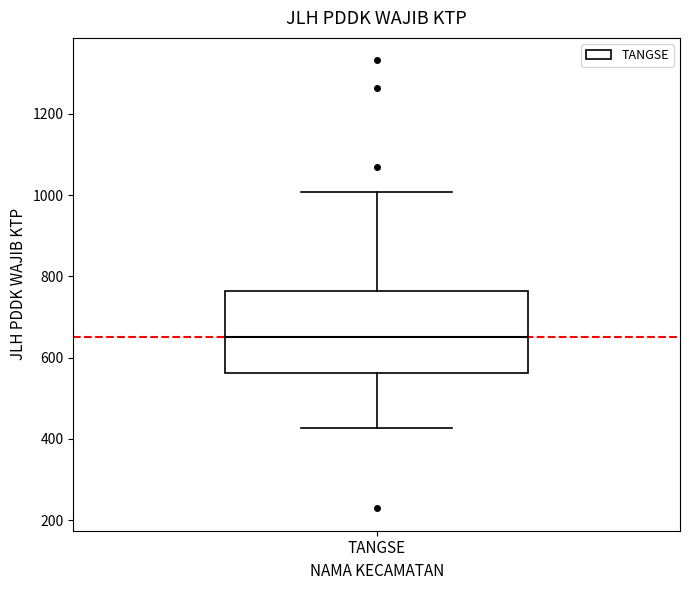

Transcribe this box plot: give where the median line is, the range the box spans, and where the two whiskers end, as read against the y-axis. The values are not printed on the chart, so give them approximately, as read against the axis.

median 660, box 560 to 760, whiskers 420 to 1000